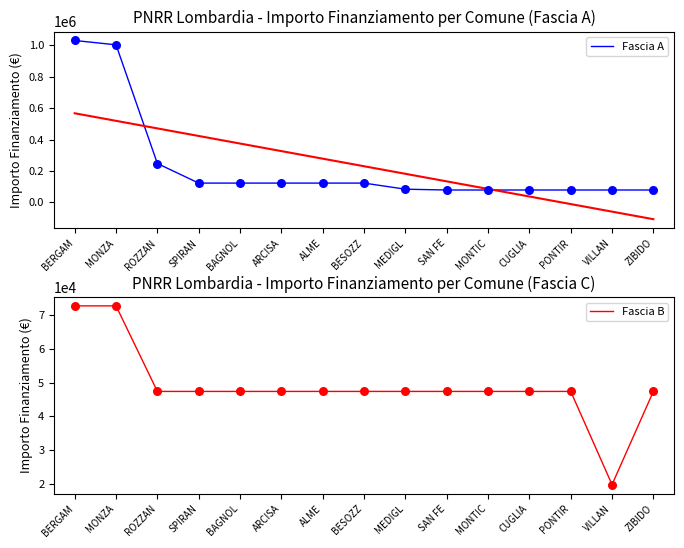

Which series contains the highest Y value?

Fascia A